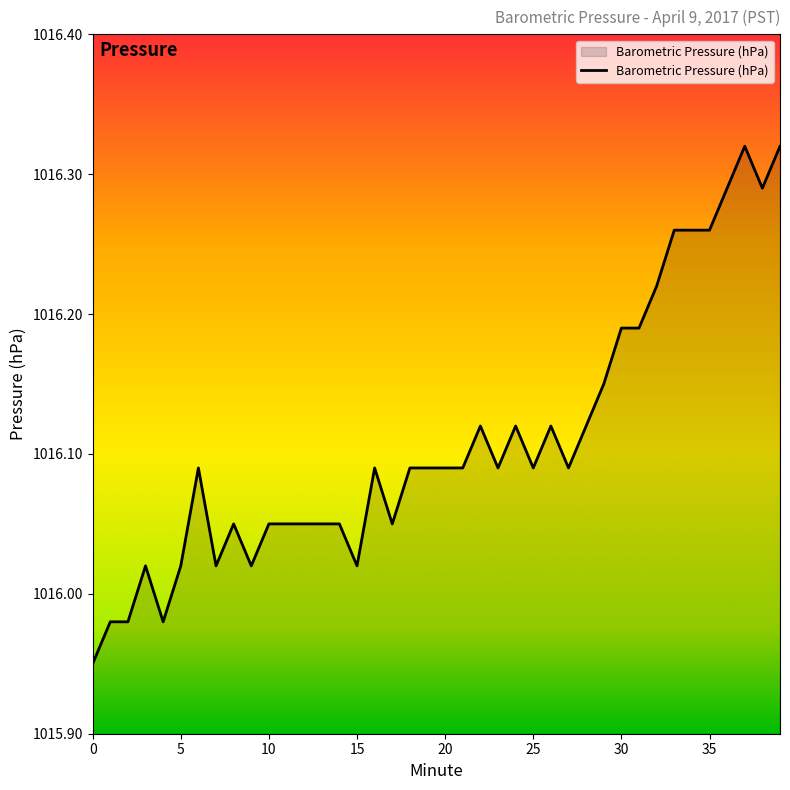

What is the difference between the maximum and minimum values?

0.4